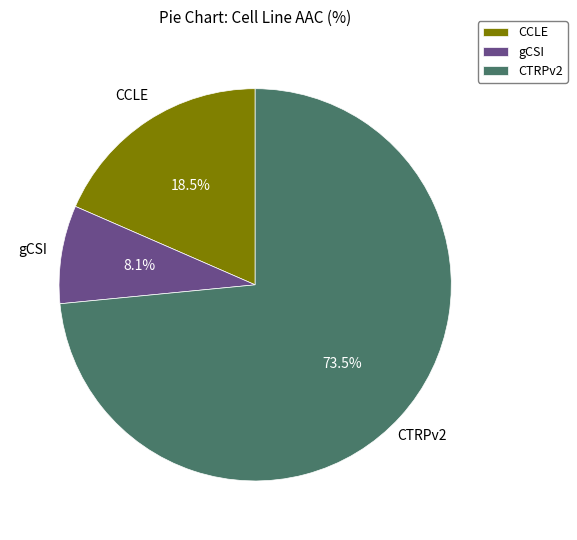

How many segments does this pie chart have?

3